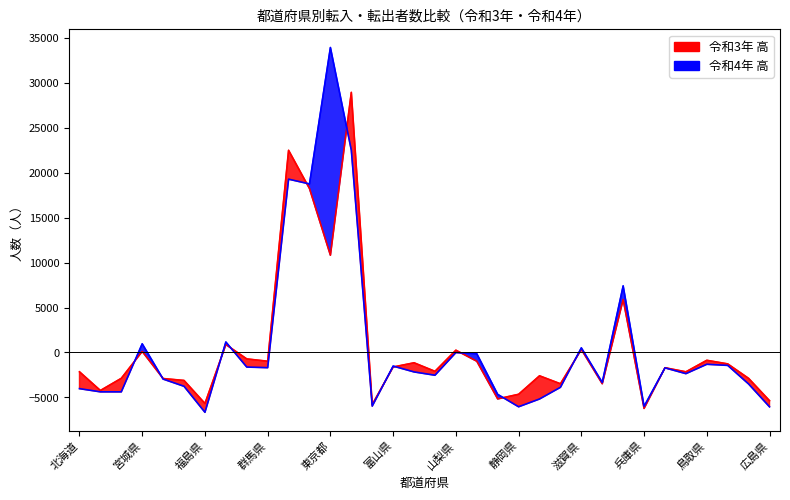

The 令和4年 転入超過数 series shows -1834 at 広島県. True or false?

False